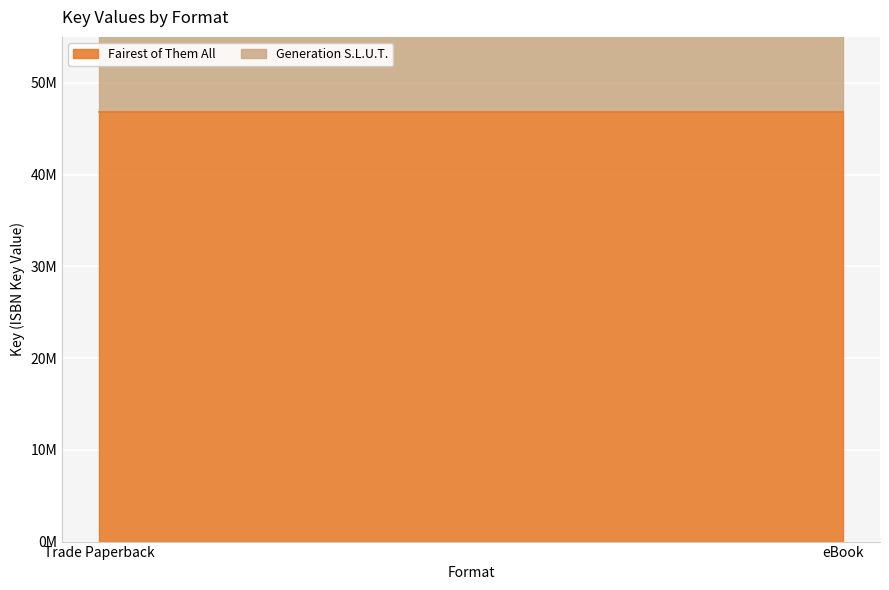

At which category is the sum across all series the highest?

Trade Paperback